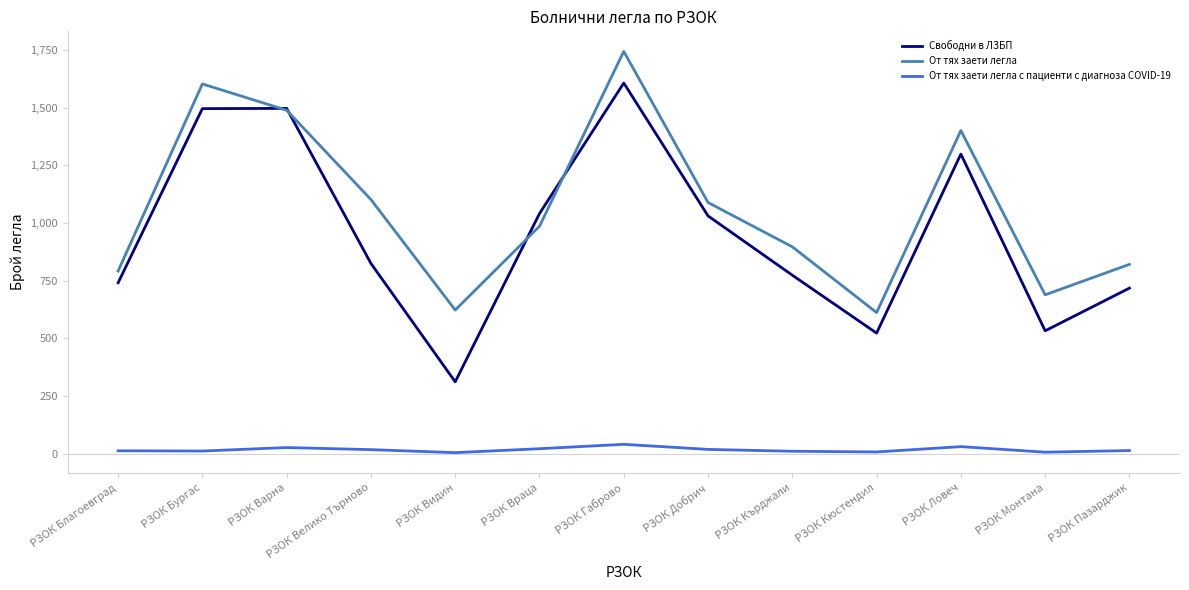

At which label does От тях заети легла first exceed 986?

РЗОК Бургас